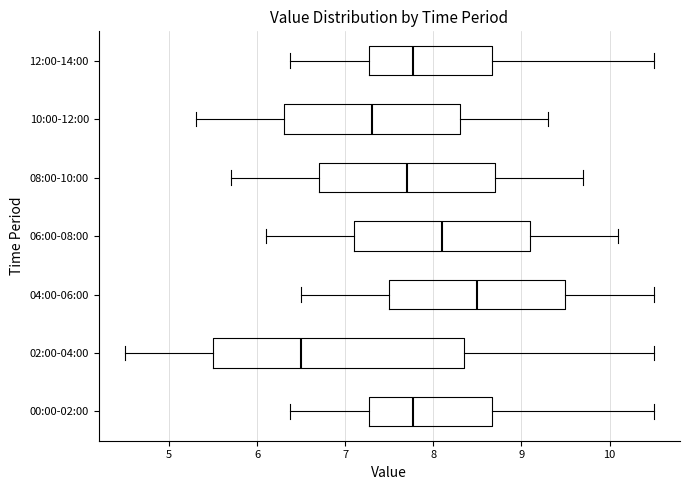

Reading bottom to top, read every box against the x-axis: the position of its median line, the range the box covers, and the ends of its whiskers. The values are not printed on the chart, so give them approximately, as read against the axis.

00:00-02:00: median 7.8, box 7.3 to 8.7, whiskers 6.4 to 10.5
02:00-04:00: median 6.5, box 5.5 to 8.4, whiskers 4.5 to 10.5
04:00-06:00: median 8.5, box 7.5 to 9.5, whiskers 6.5 to 10.5
06:00-08:00: median 8.1, box 7.1 to 9.1, whiskers 6.1 to 10.1
08:00-10:00: median 7.7, box 6.7 to 8.7, whiskers 5.7 to 9.7
10:00-12:00: median 7.3, box 6.3 to 8.3, whiskers 5.3 to 9.3
12:00-14:00: median 7.8, box 7.3 to 8.7, whiskers 6.4 to 10.5